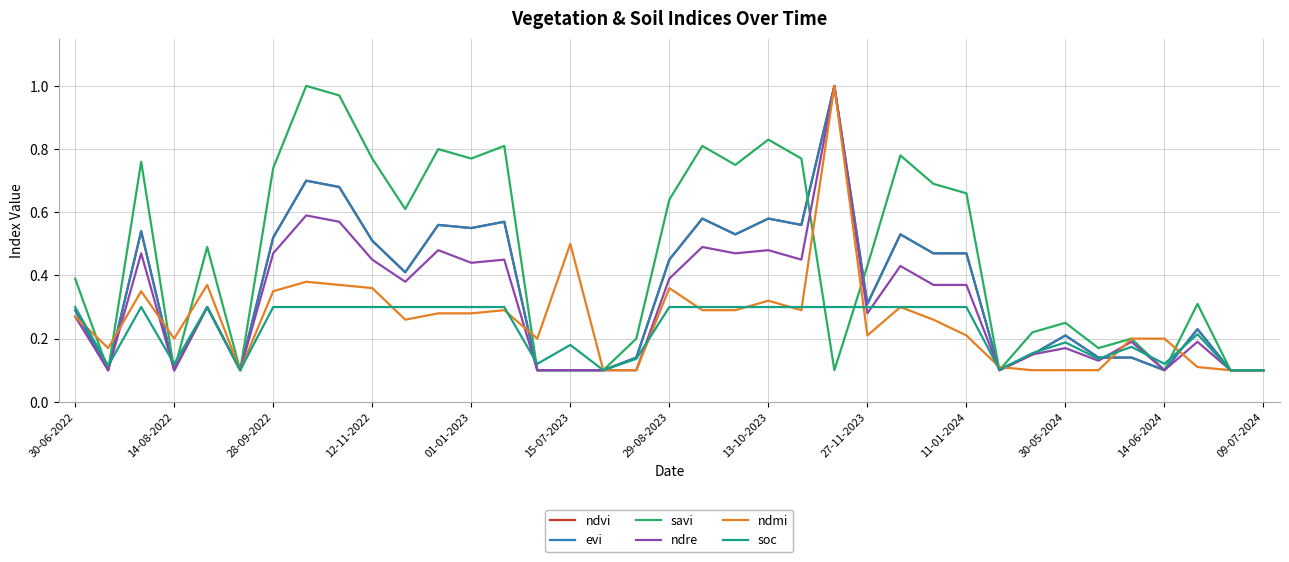

Does the chart display data point markers on the line(s)?

No